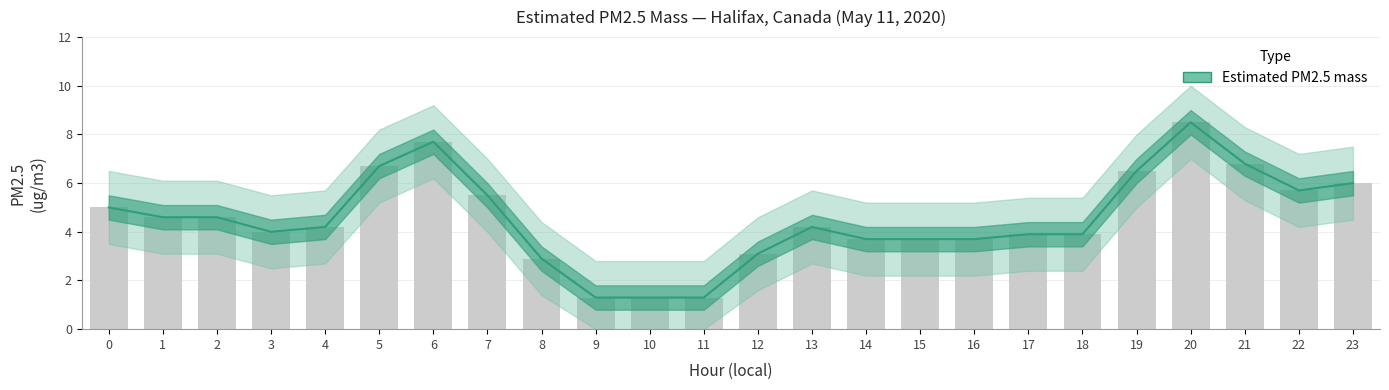

What is the difference between the maximum and second lowest values?

7.2